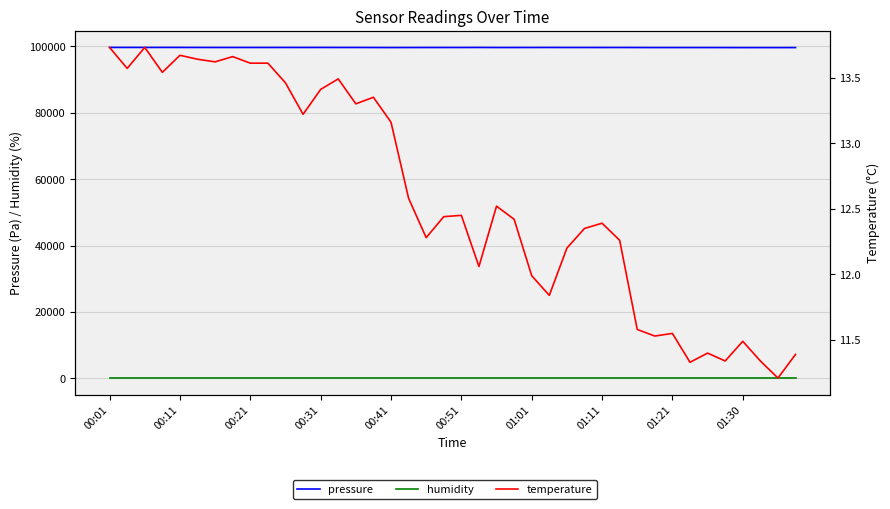

At which category is the sum across all series the highest?

00:01